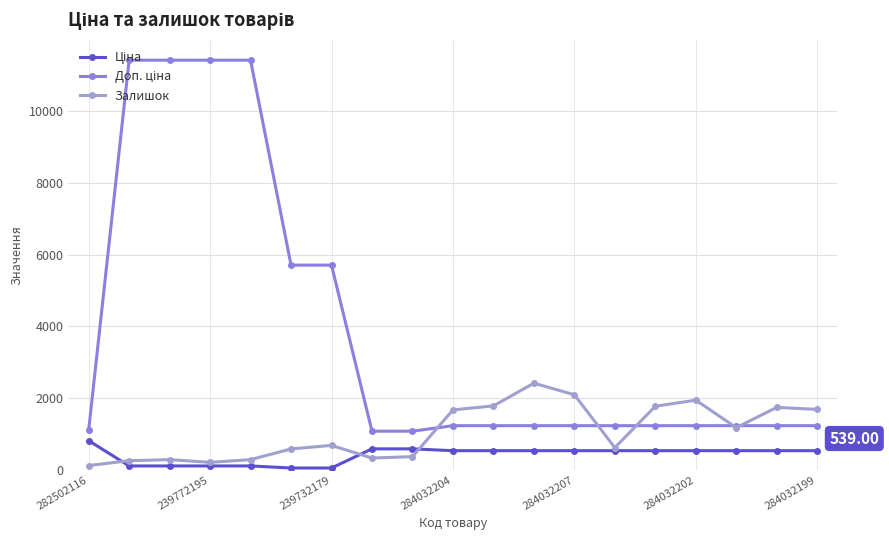

True or false: Залишок has more than 1 points higher than both neighbors.

True